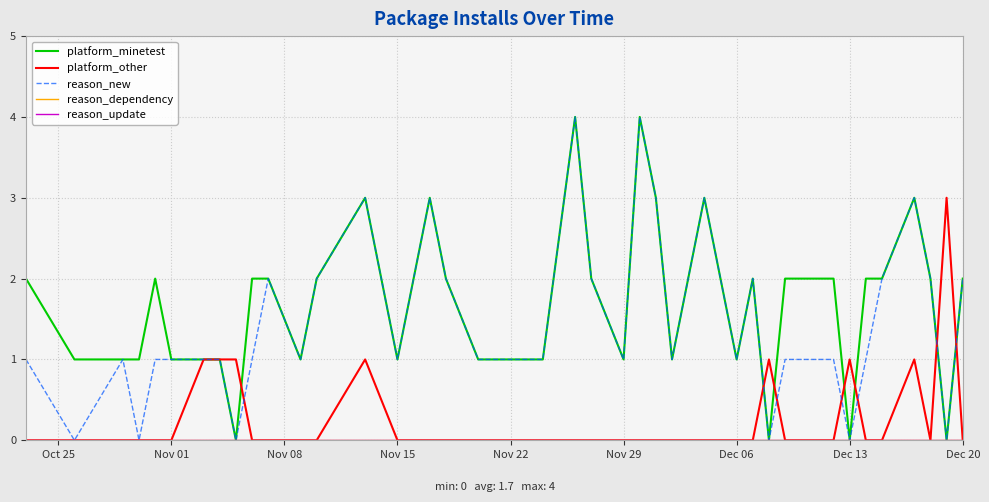

Is this an area chart (filled region under the line)?

No